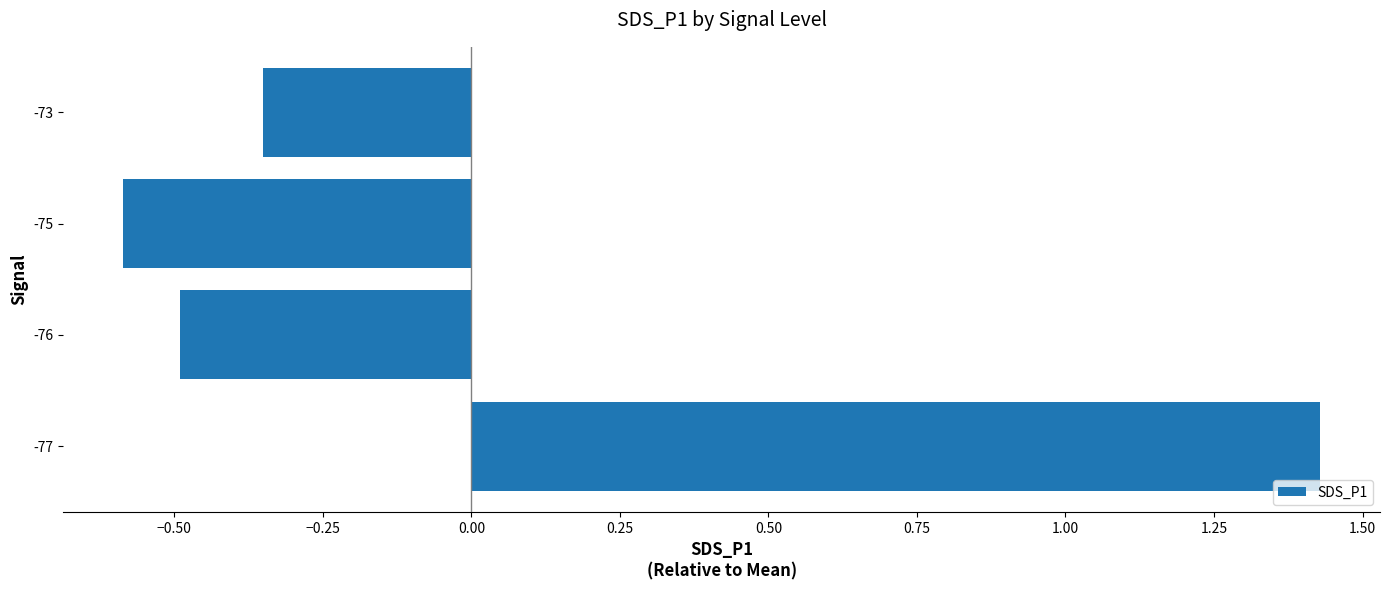

Rank the categories by value from highest to lowest.

-77, -73, -76, -75